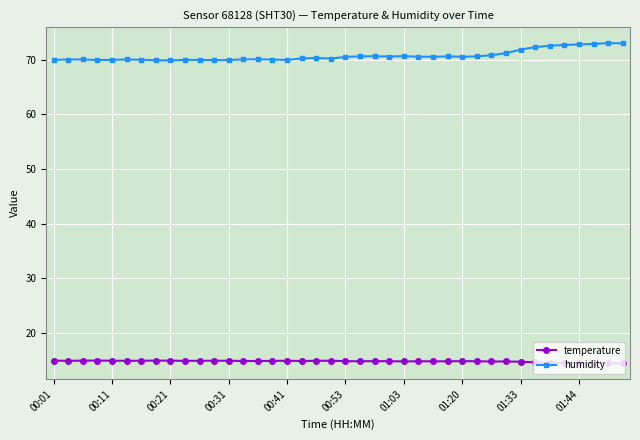

How many lines are shown in the chart?

2